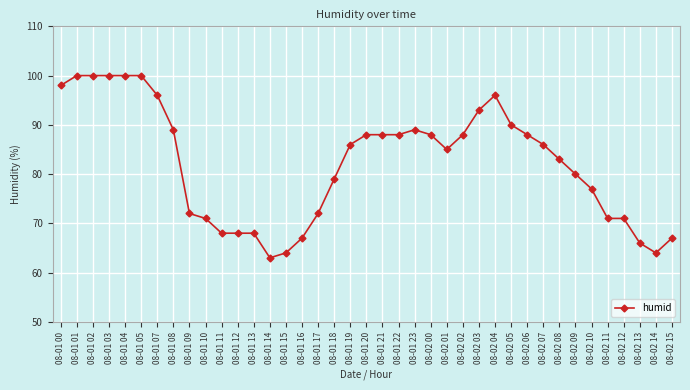

What position from the left is 08-02 09?

33